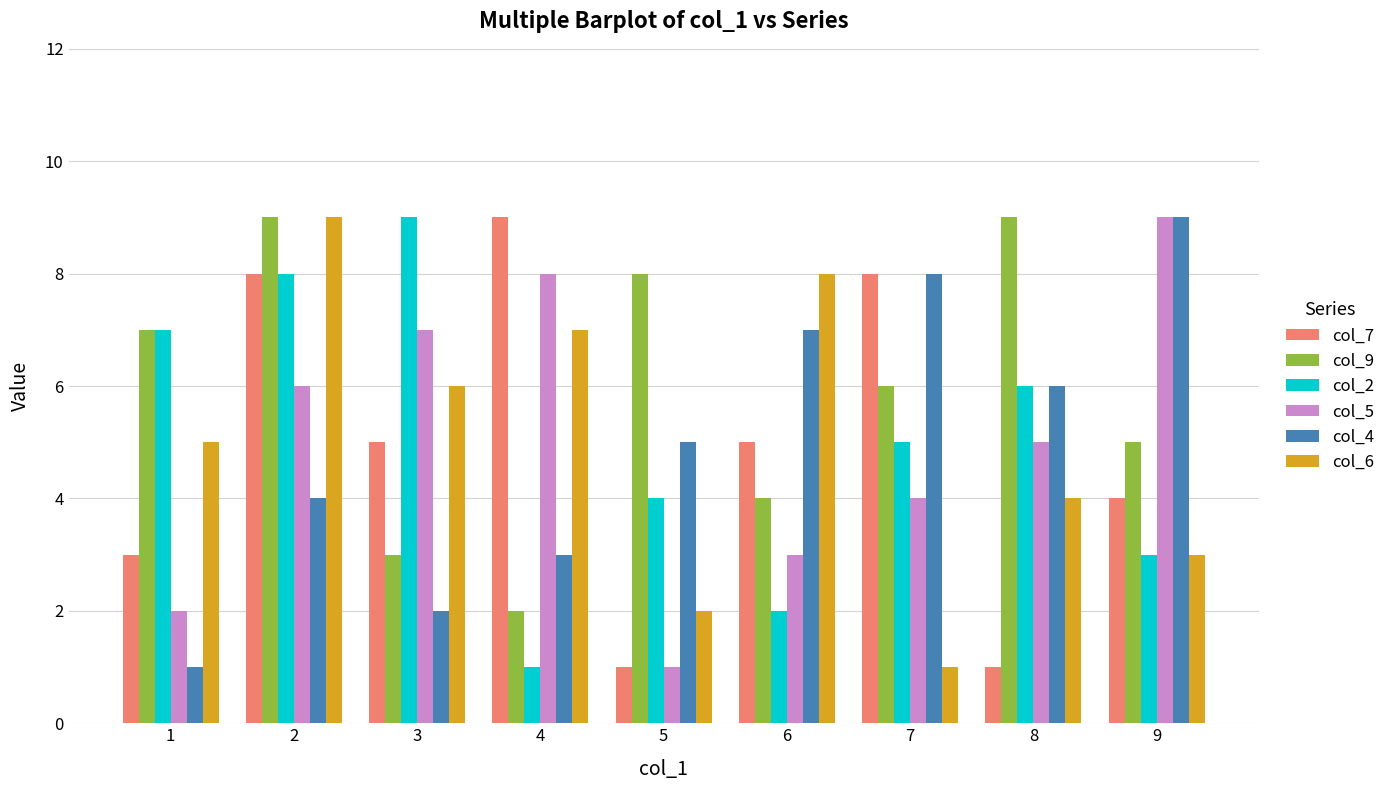

What is the sum of all col_9 values?

53